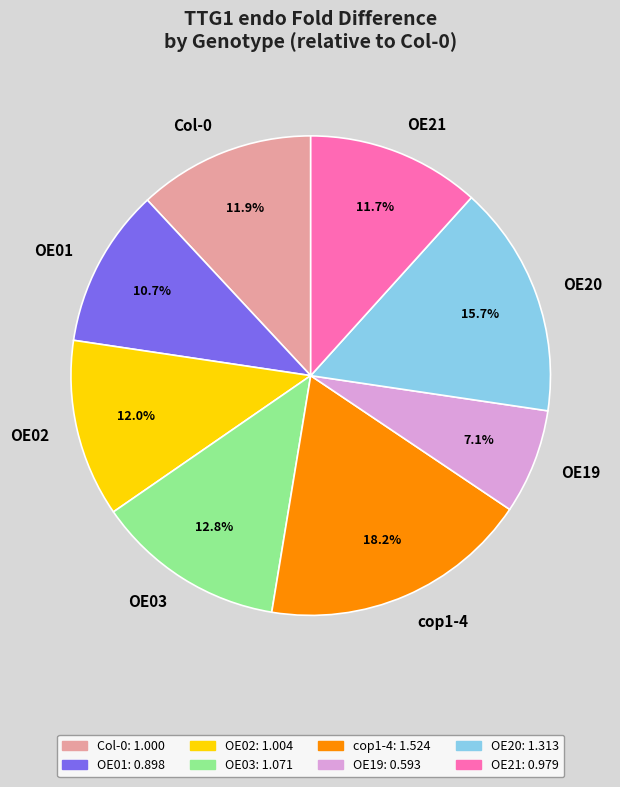

To the nearest percent, what is the difference between the largest and smallest slice percentages?

11%